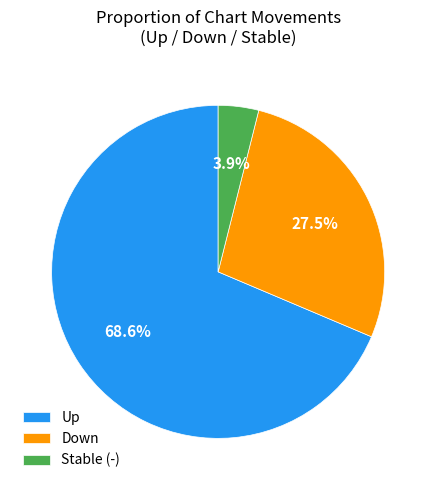

Which has a higher value, Down or Stable (-)?

Down